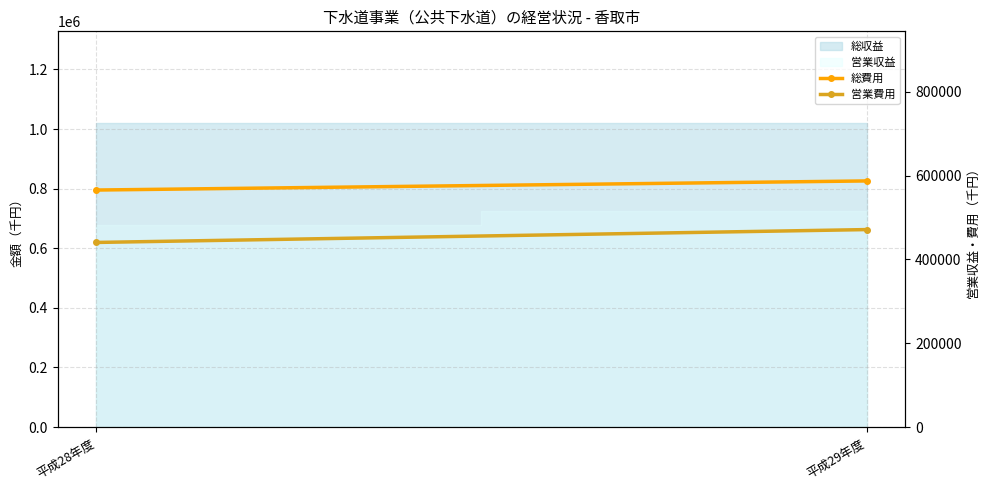

What is the average value of the 営業費用 series?

455658